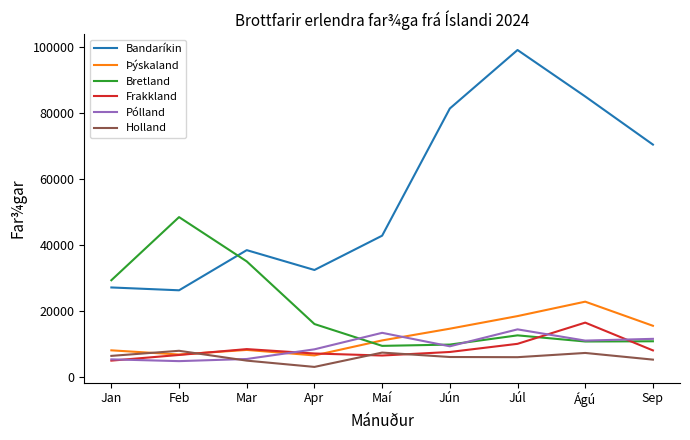

What are all the series names shown in the legend?

Bandaríkin, Þýskaland, Bretland, Frakkland, Pólland, Holland